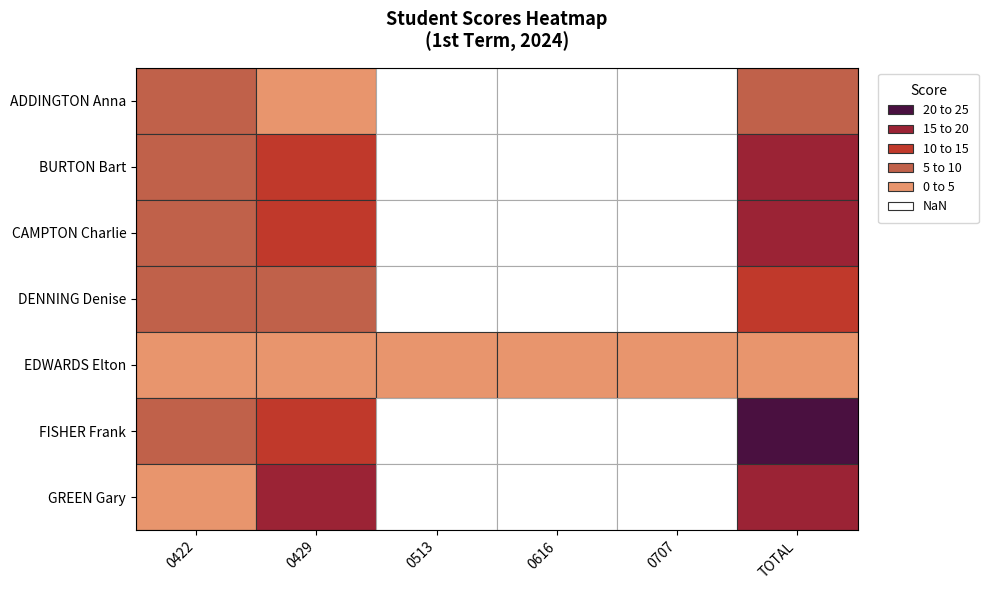

What is the difference between the maximum and minimum values in the 0422 series?

9